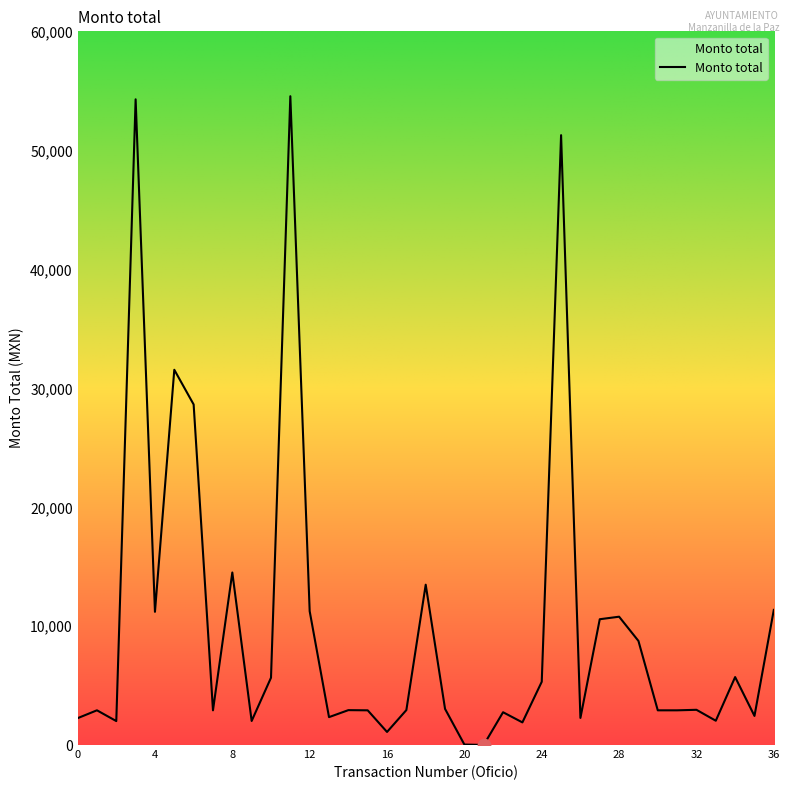

What is the difference between the maximum and minimum values?

54600.8